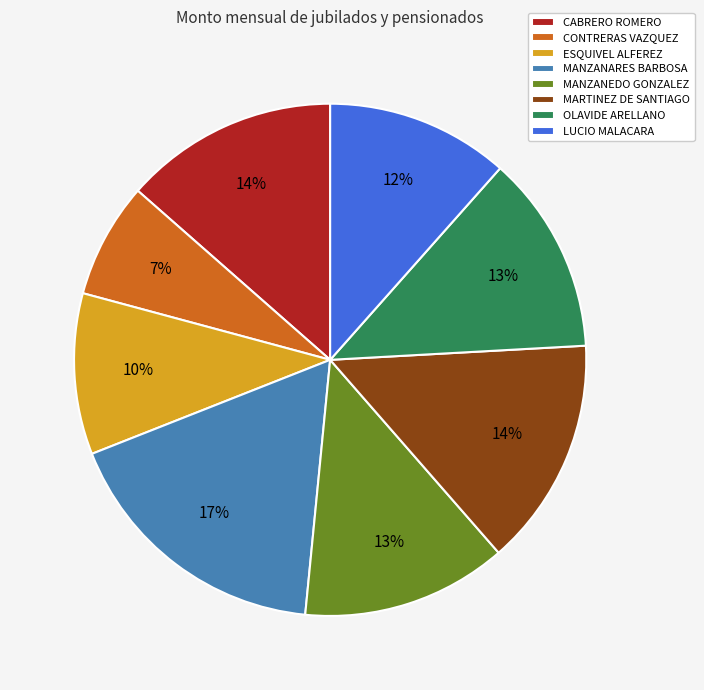

What percentage is the MARTINEZ DE SANTIAGO slice, to the nearest percent?

14%